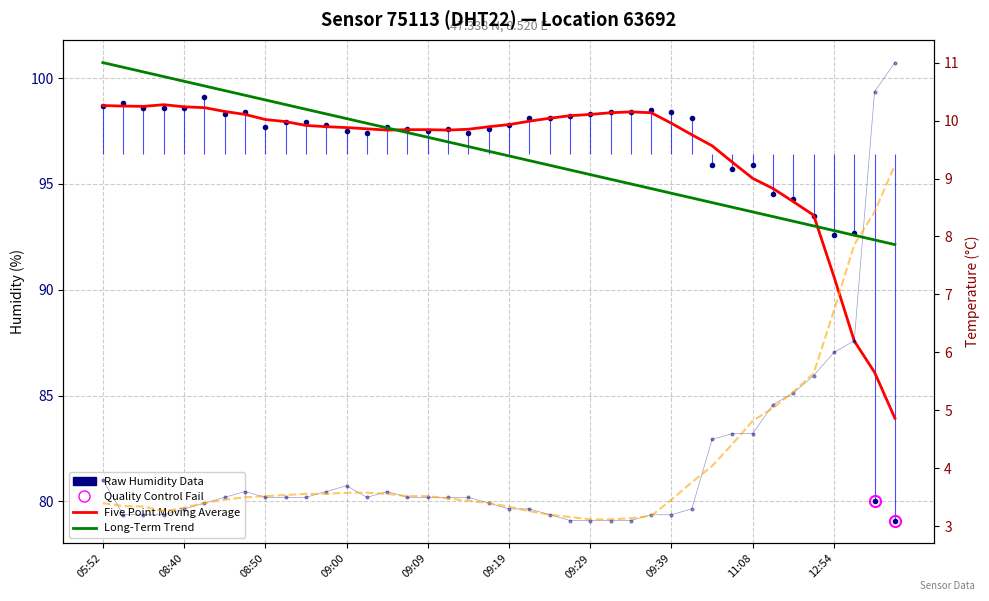

How many categories are shown in the chart?

40